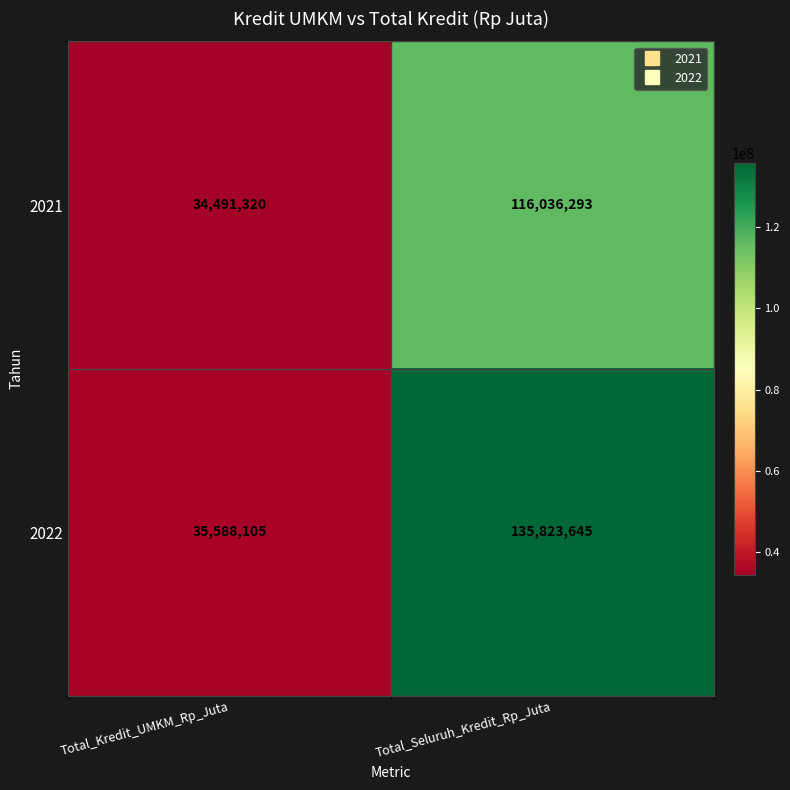

Which series has the widest spread of values?

2022